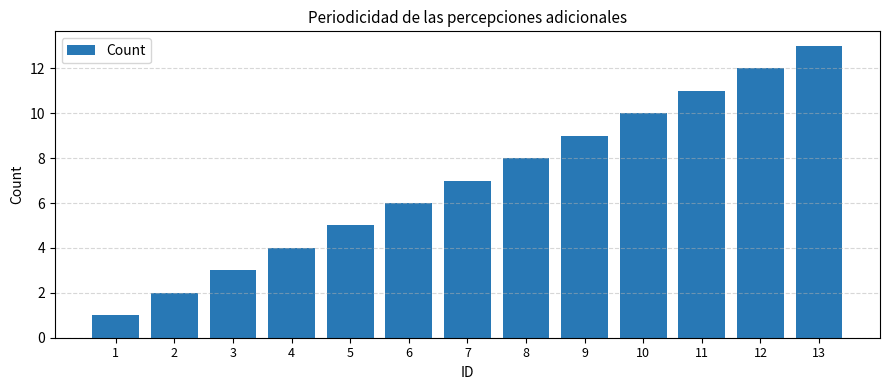

Does the chart contain stacked bars?

No